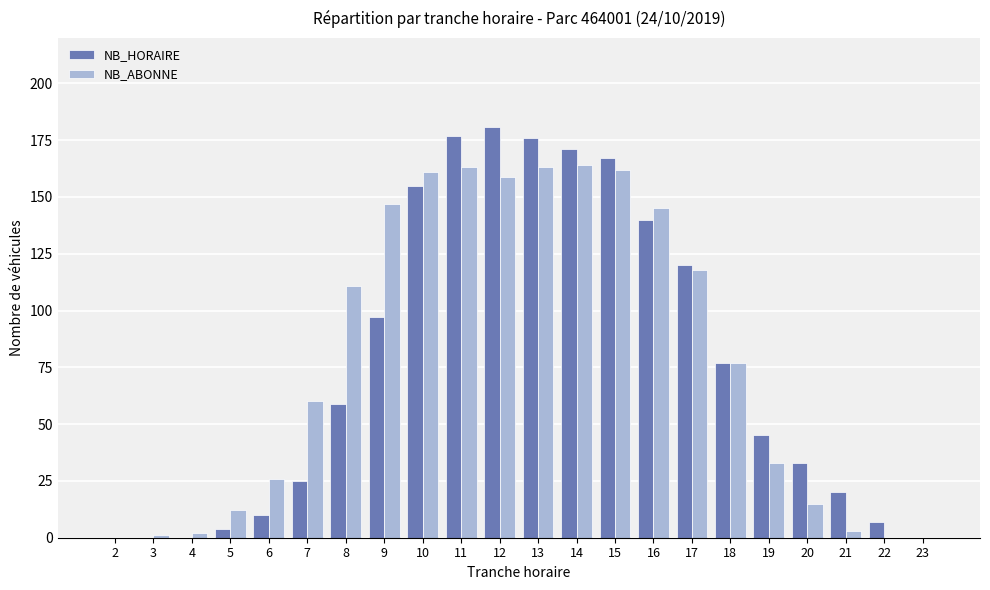

Which series changed the most between 6 and 14?

NB_HORAIRE